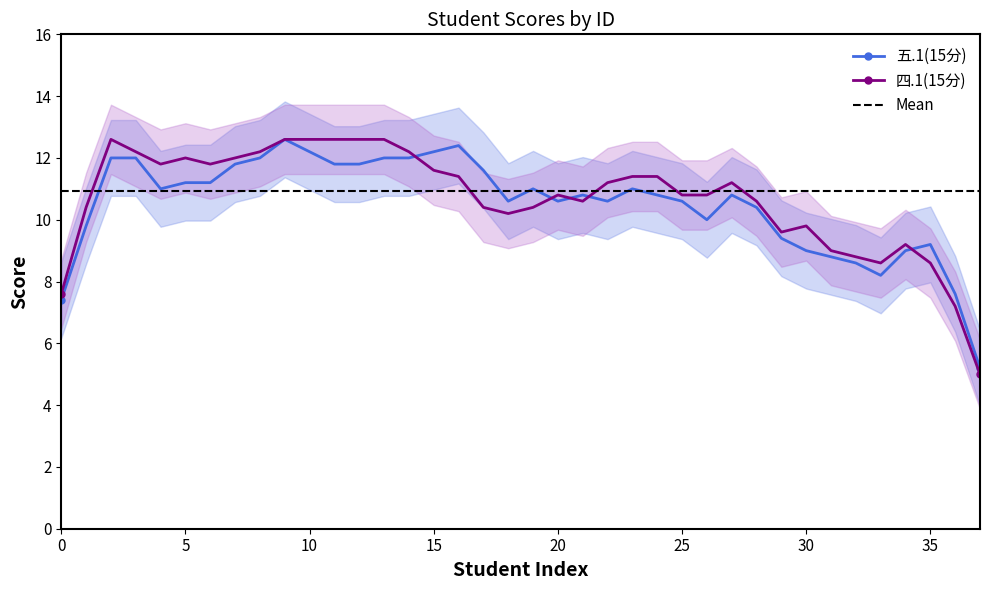

What is the maximum value for 五.1(15分)?

12.6